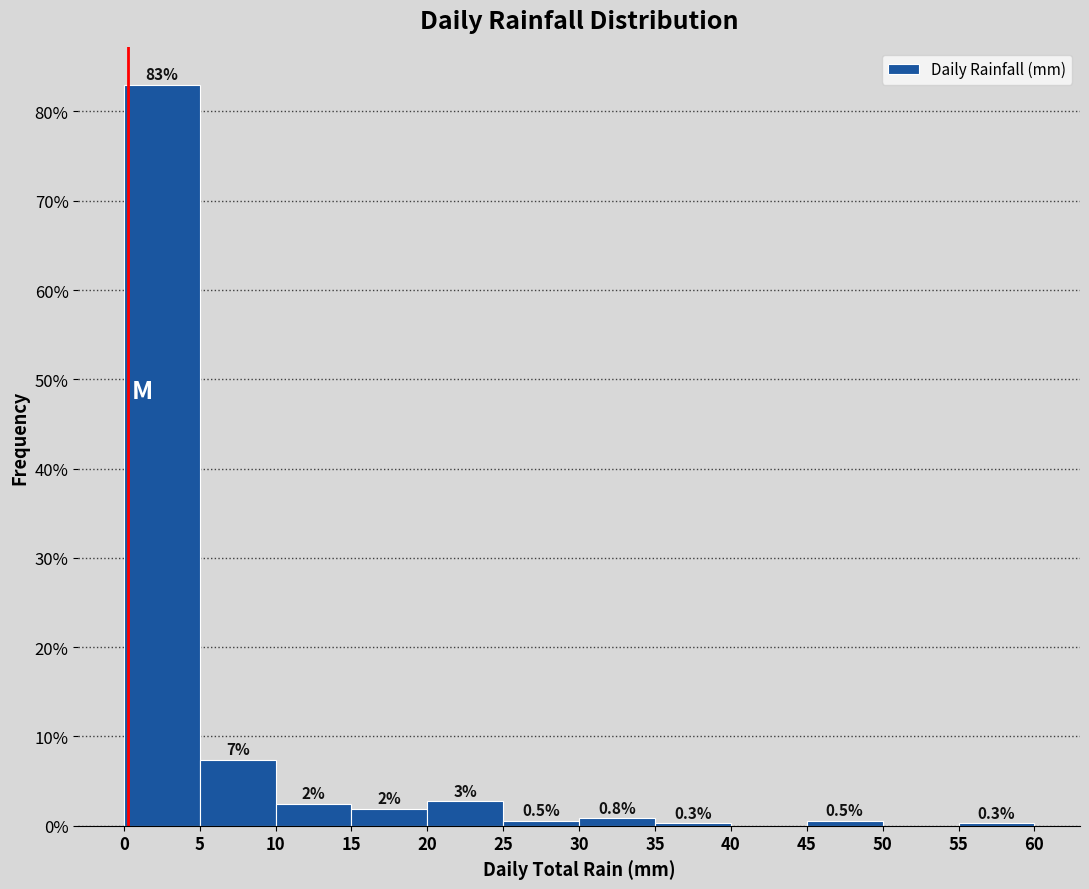

Which range on the x-axis has the tallest bar?

0 to 5